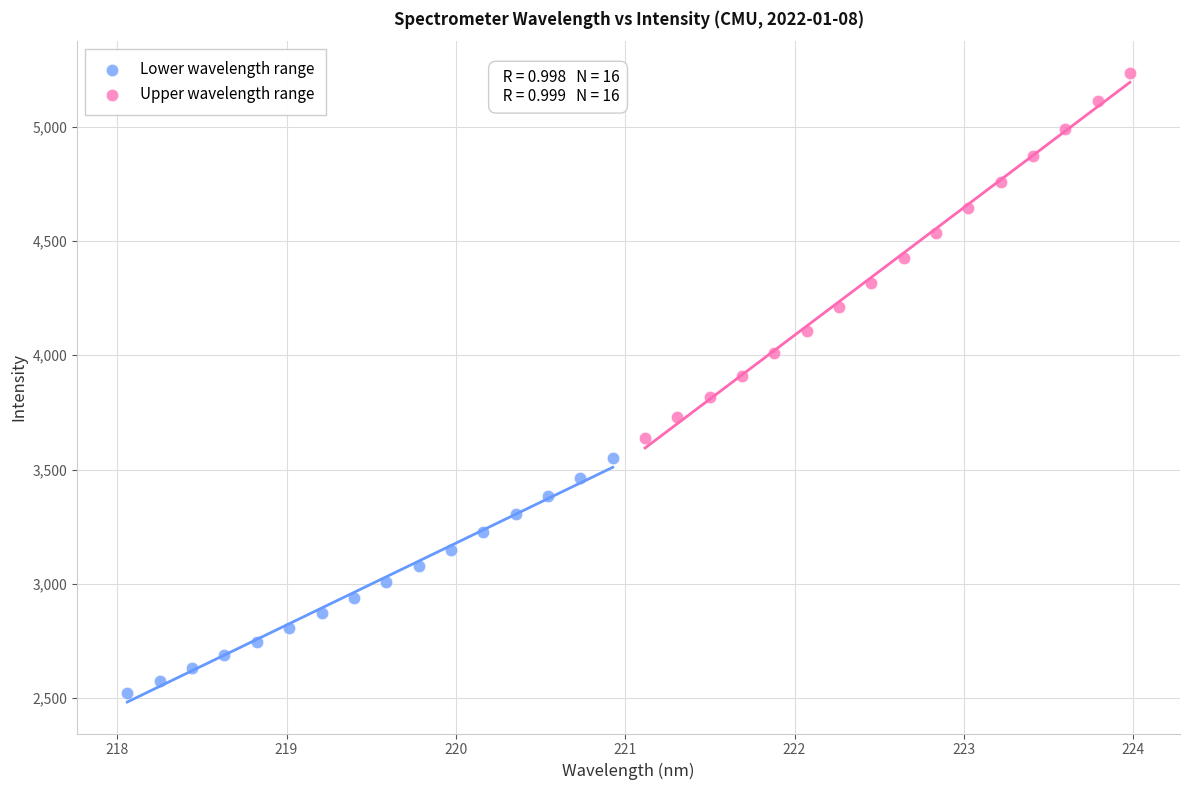

Which series has the largest Y range (max minus min)?

Upper wavelength range